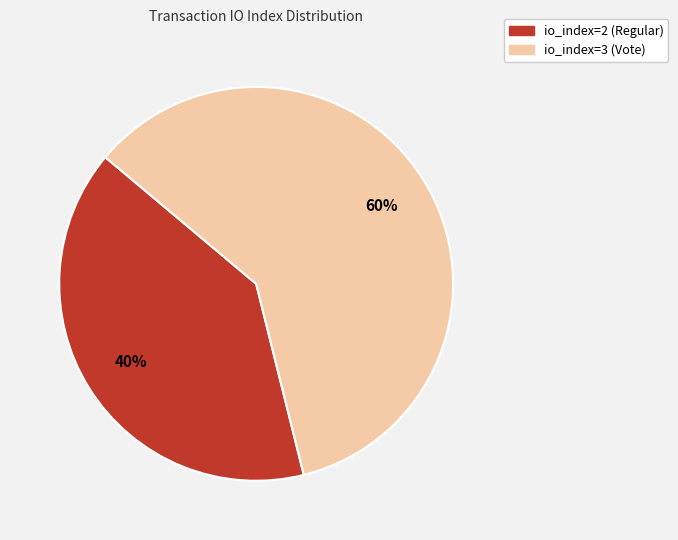

Which has a higher value, io_index=3 (Vote) or io_index=2 (Regular)?

io_index=3 (Vote)